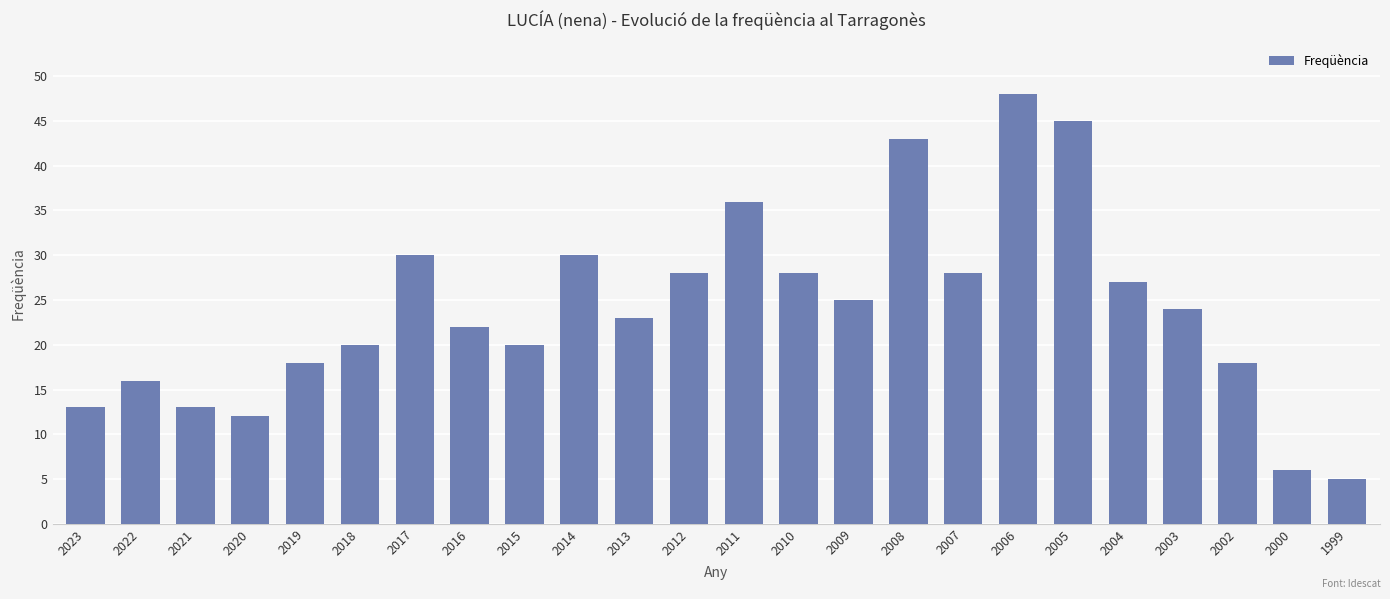

Which category has the lowest value across all series?

1999